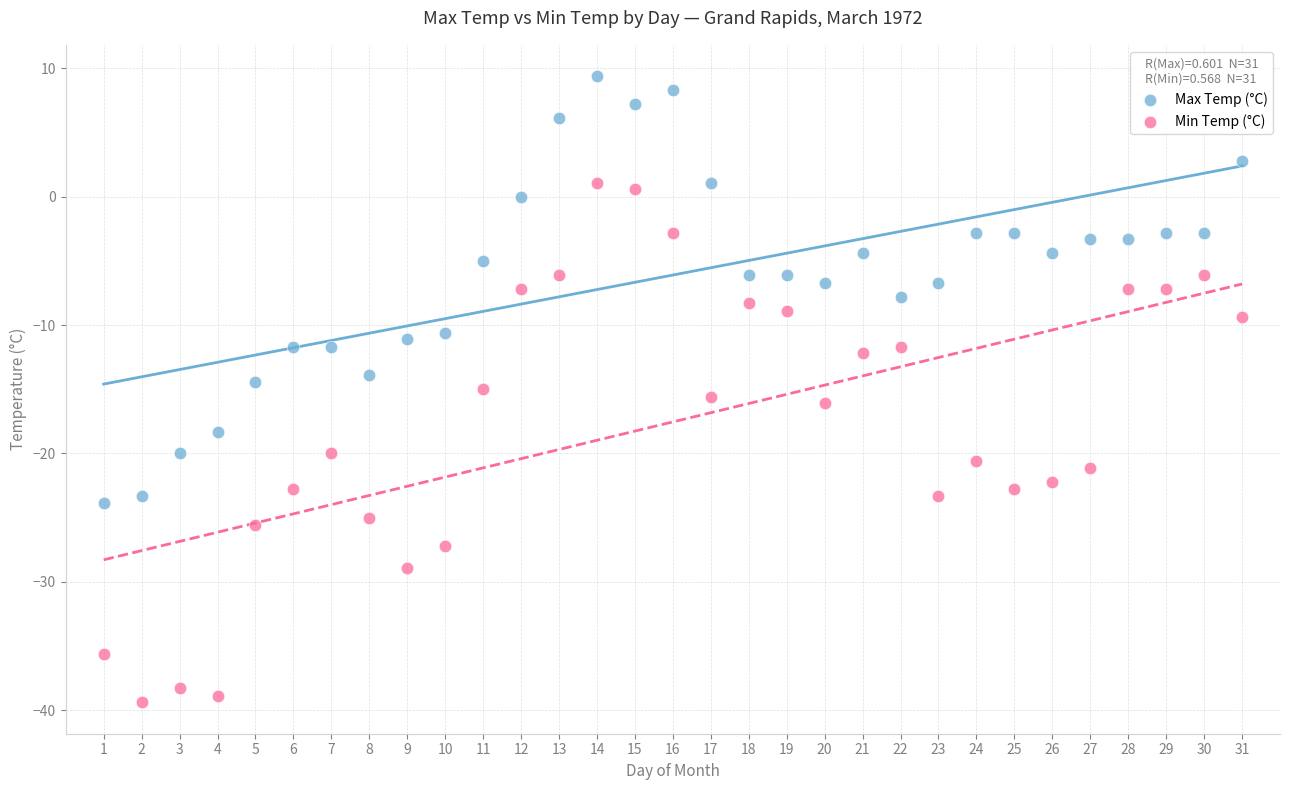

Which series contains the highest Y value?

Max Temp (°C)